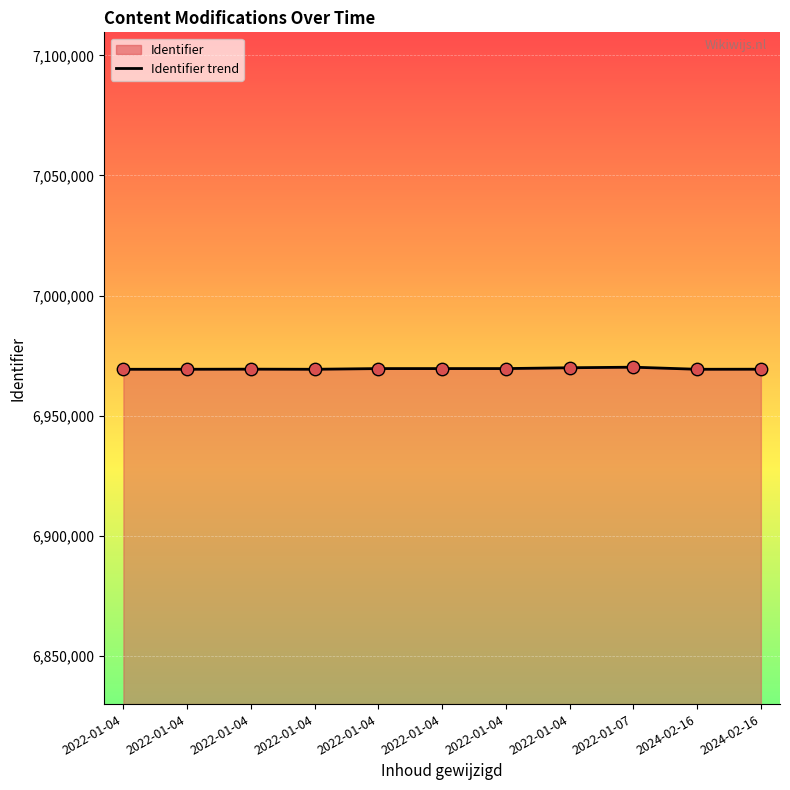

What is the change in value from 2022-01-04 to 2022-01-04?

-48